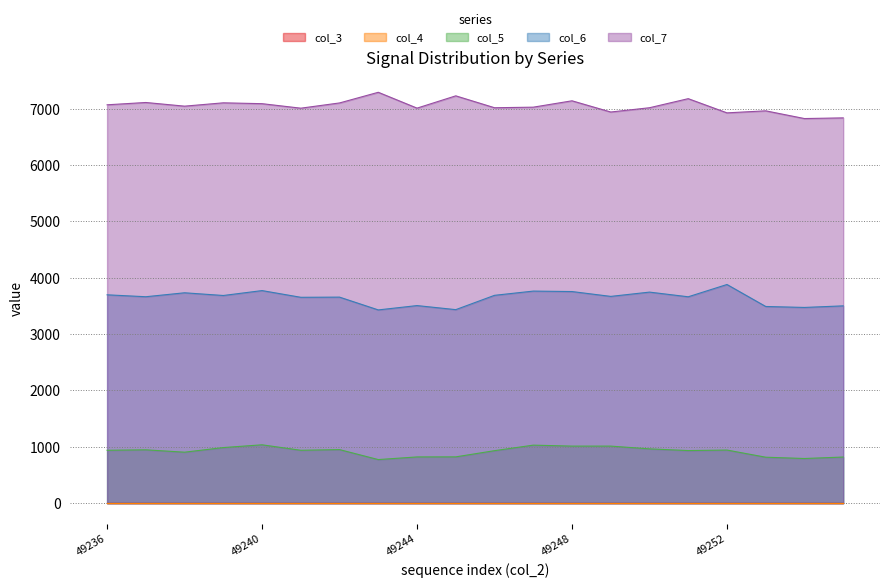

What is the value of the col_7 point at the 7th from the left?

7100